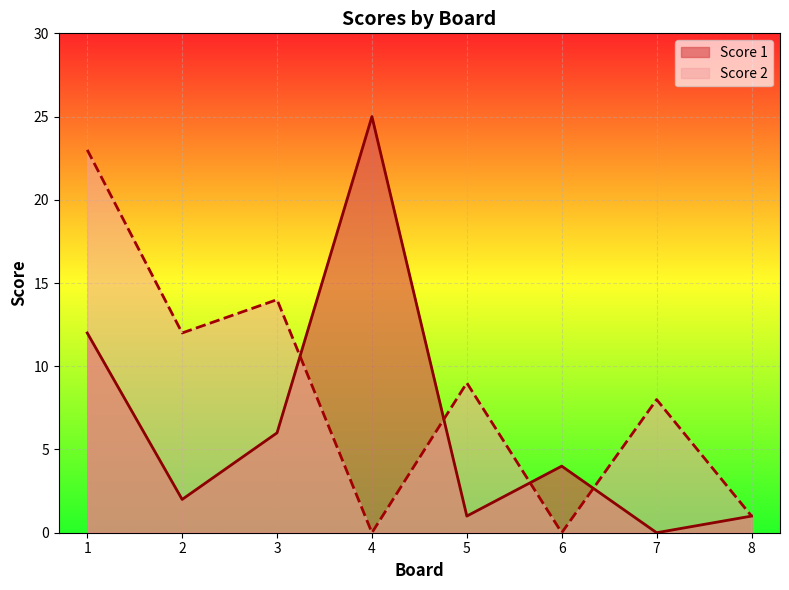

At which category does Score 2 reach its first local valley?

2